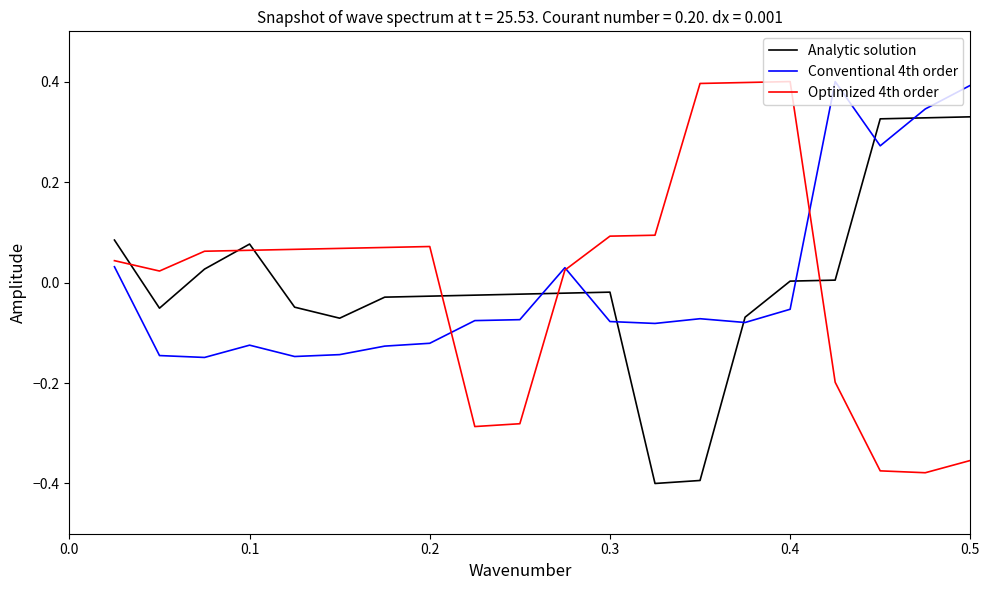

True or false: Analytic solution and Conventional 4th order cross at least once.

True